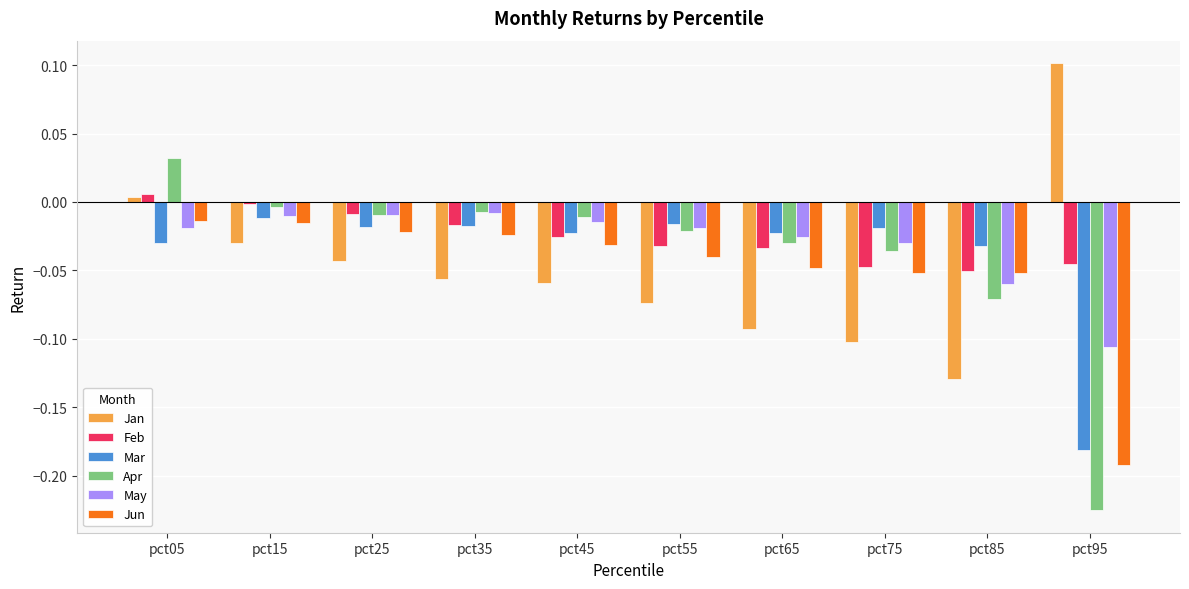

At which category is the sum across all series the highest?

pct05